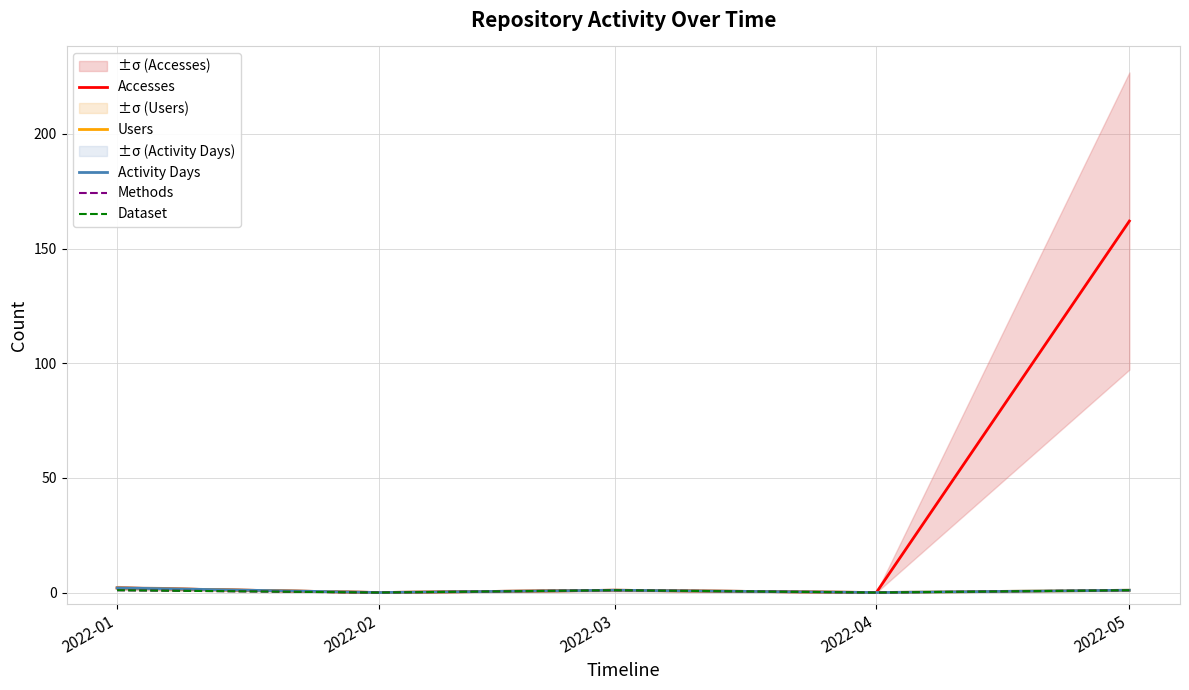

Is it true that Methods equals 1 at 2022-01?

True